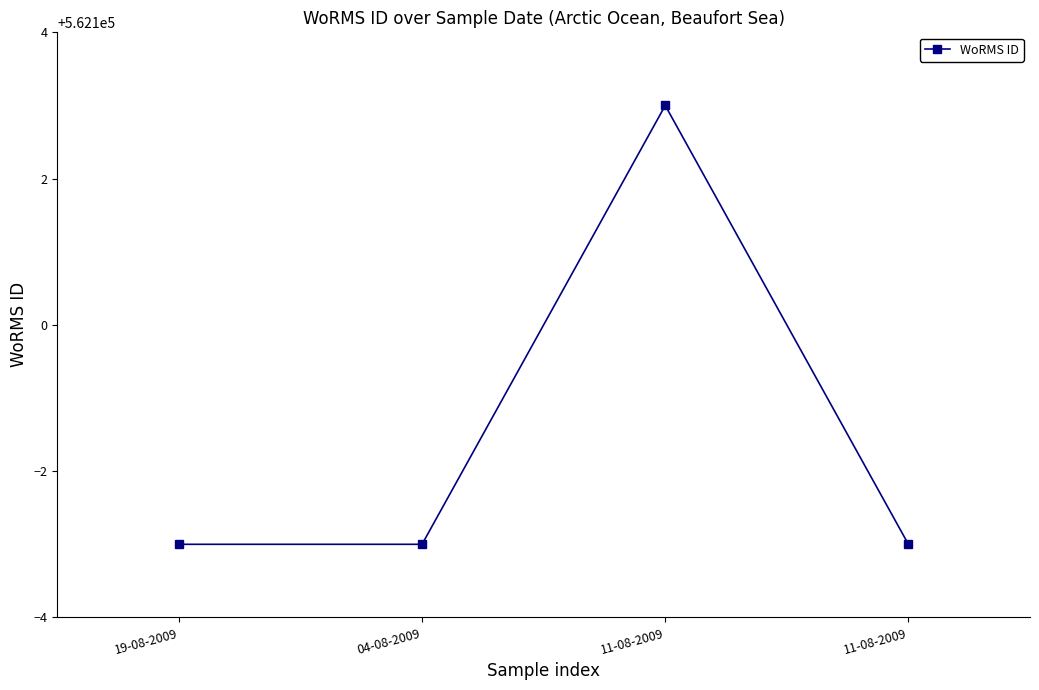

What is the smallest value displayed?

562097